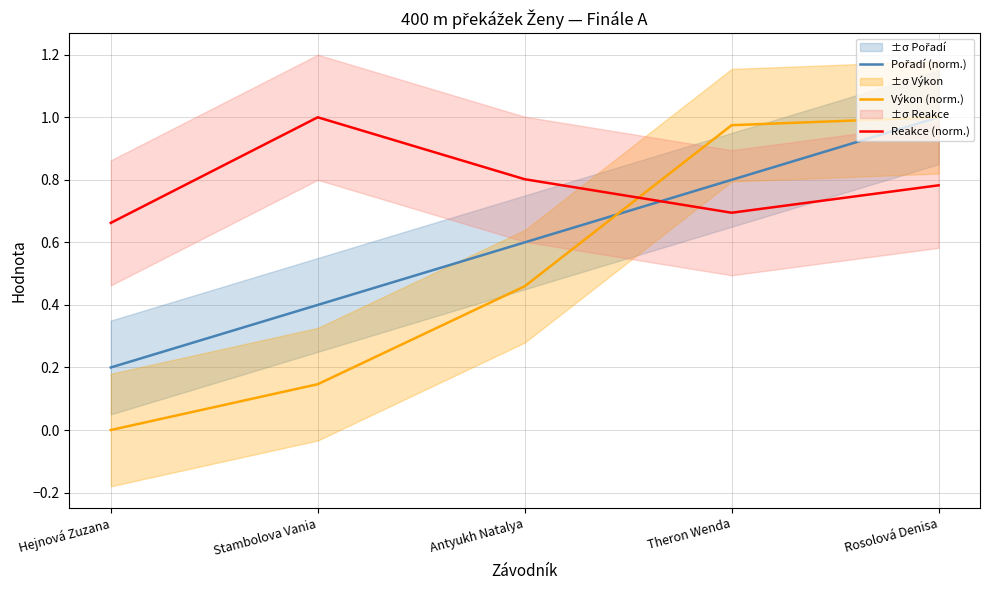

How many series are shown in this chart?

3